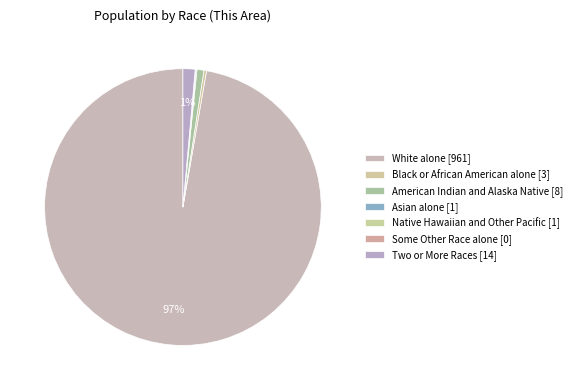

What is the total percentage of Some Other Race alone and Asian alone?

0.1%